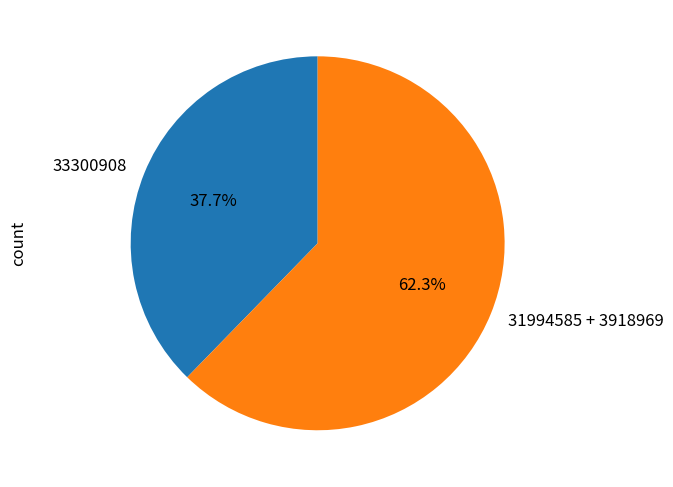

To the nearest percent, what is the difference between the largest and smallest slice percentages?

25%